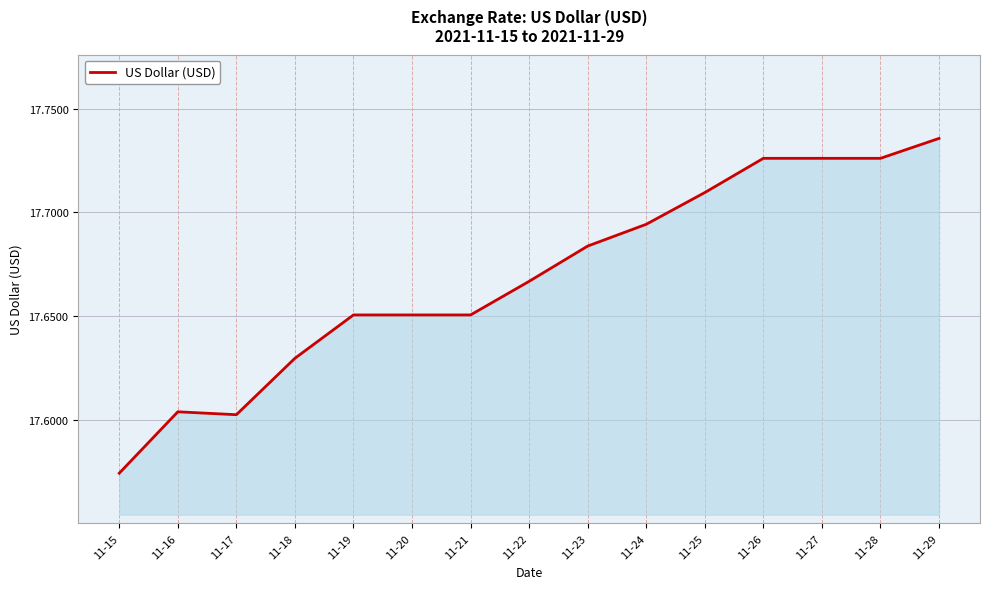

At which label is the value closest to 17?

11-15